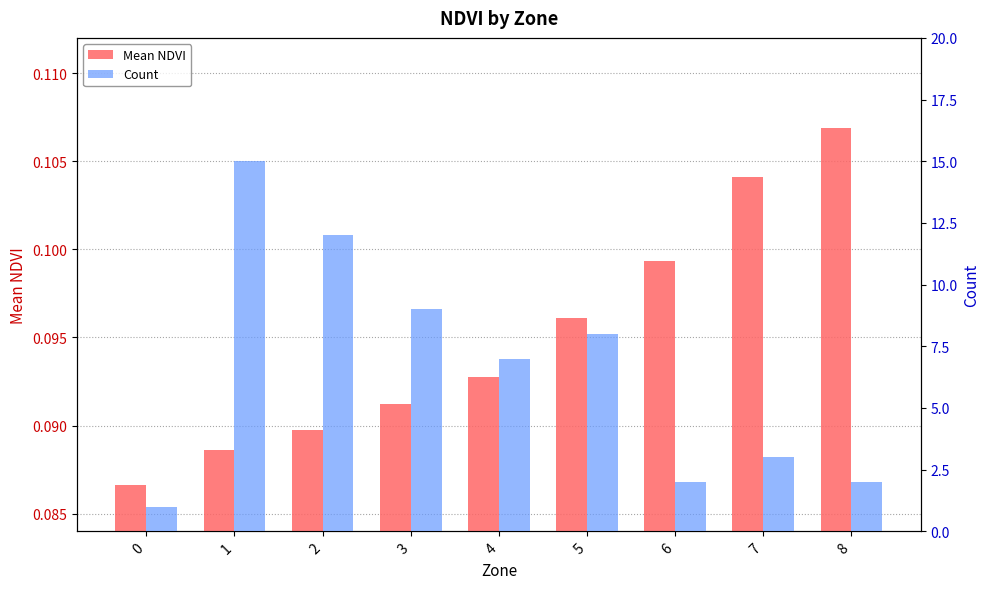

Count the number of categories in the chart.

9